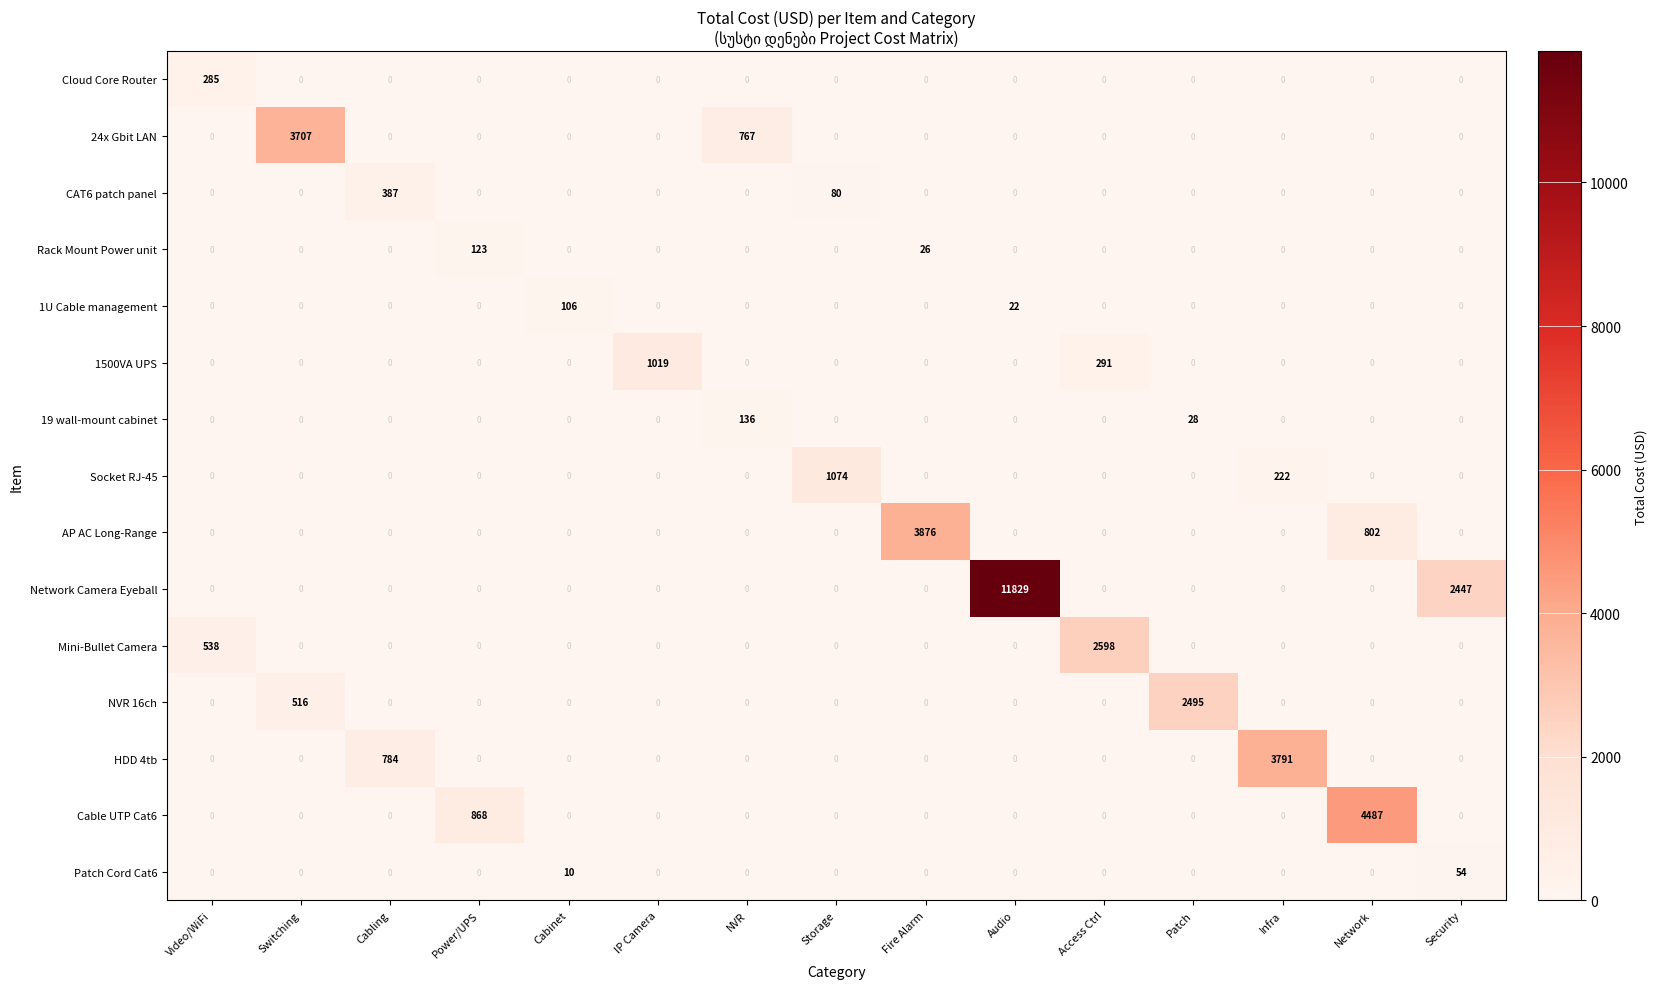

Which category has the highest value across all series?

Audio